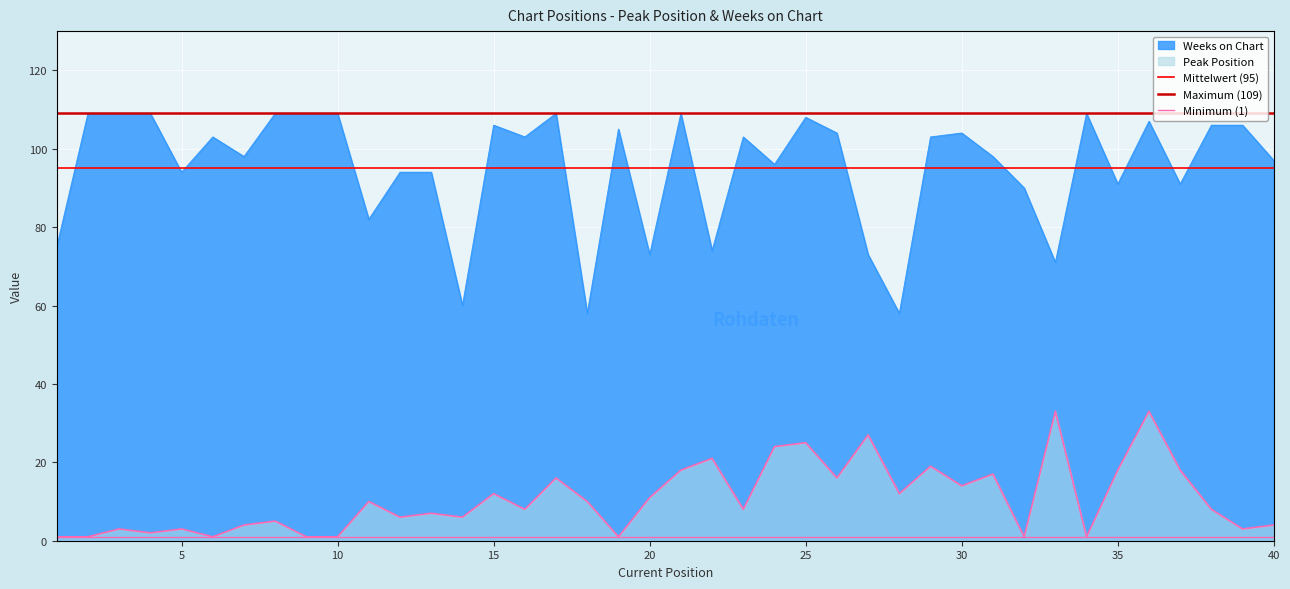

What is the sum of all Minimum (1) values?

2.0